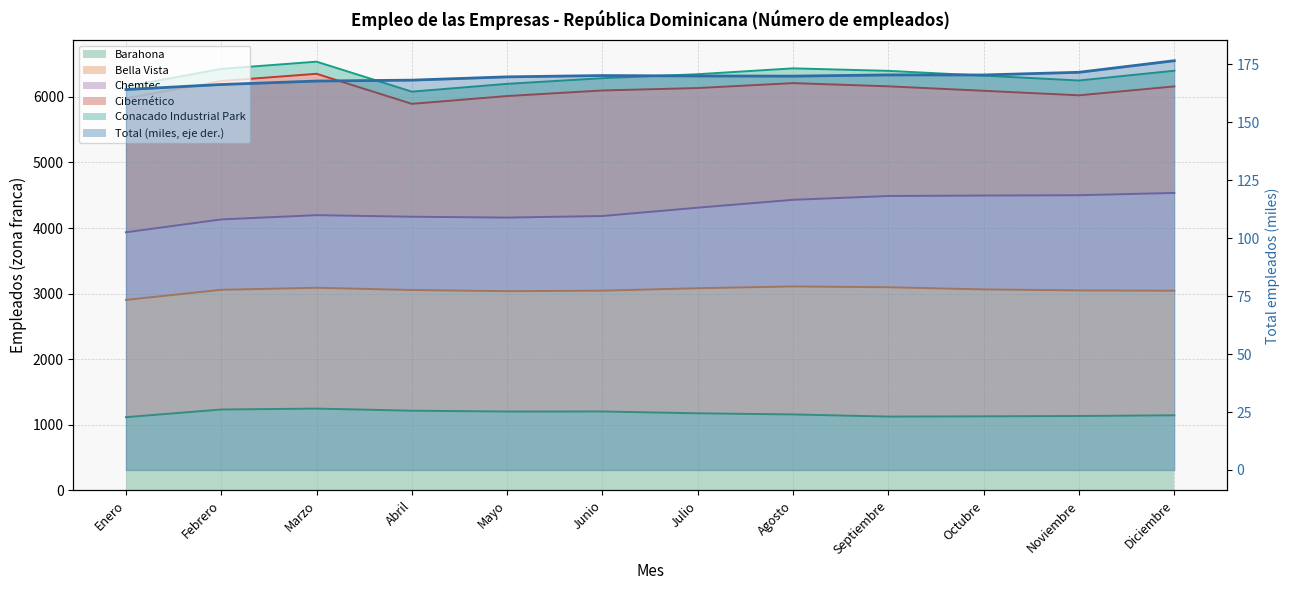

How many distinct data groups are displayed?

6